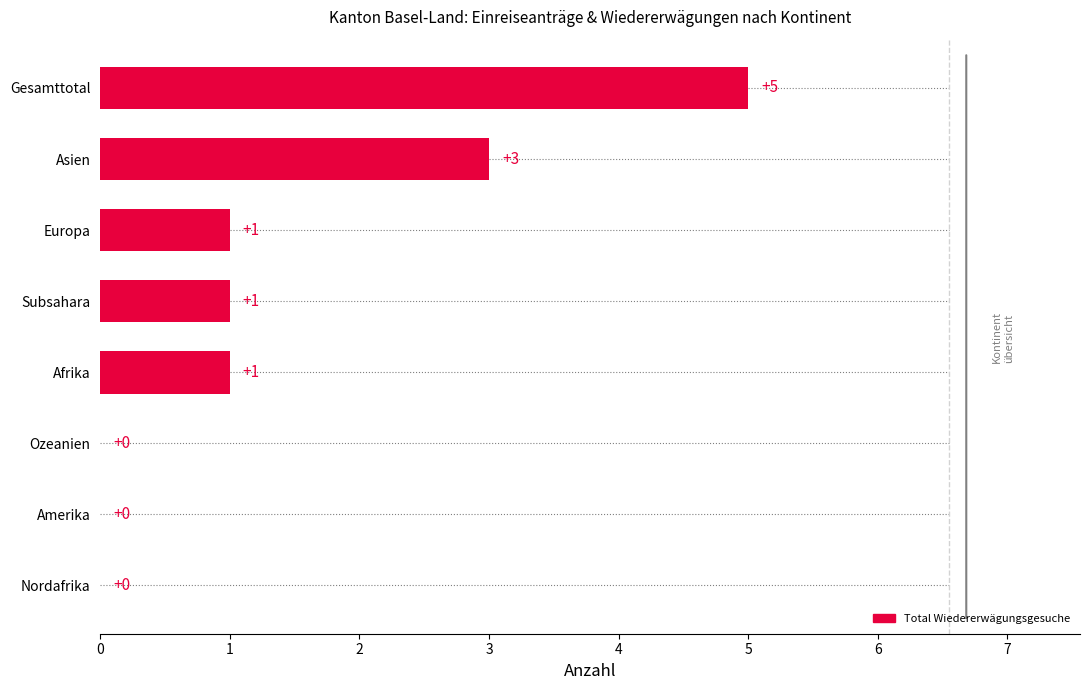

What is the sum of the values at Gesamttotal and Amerika?

5